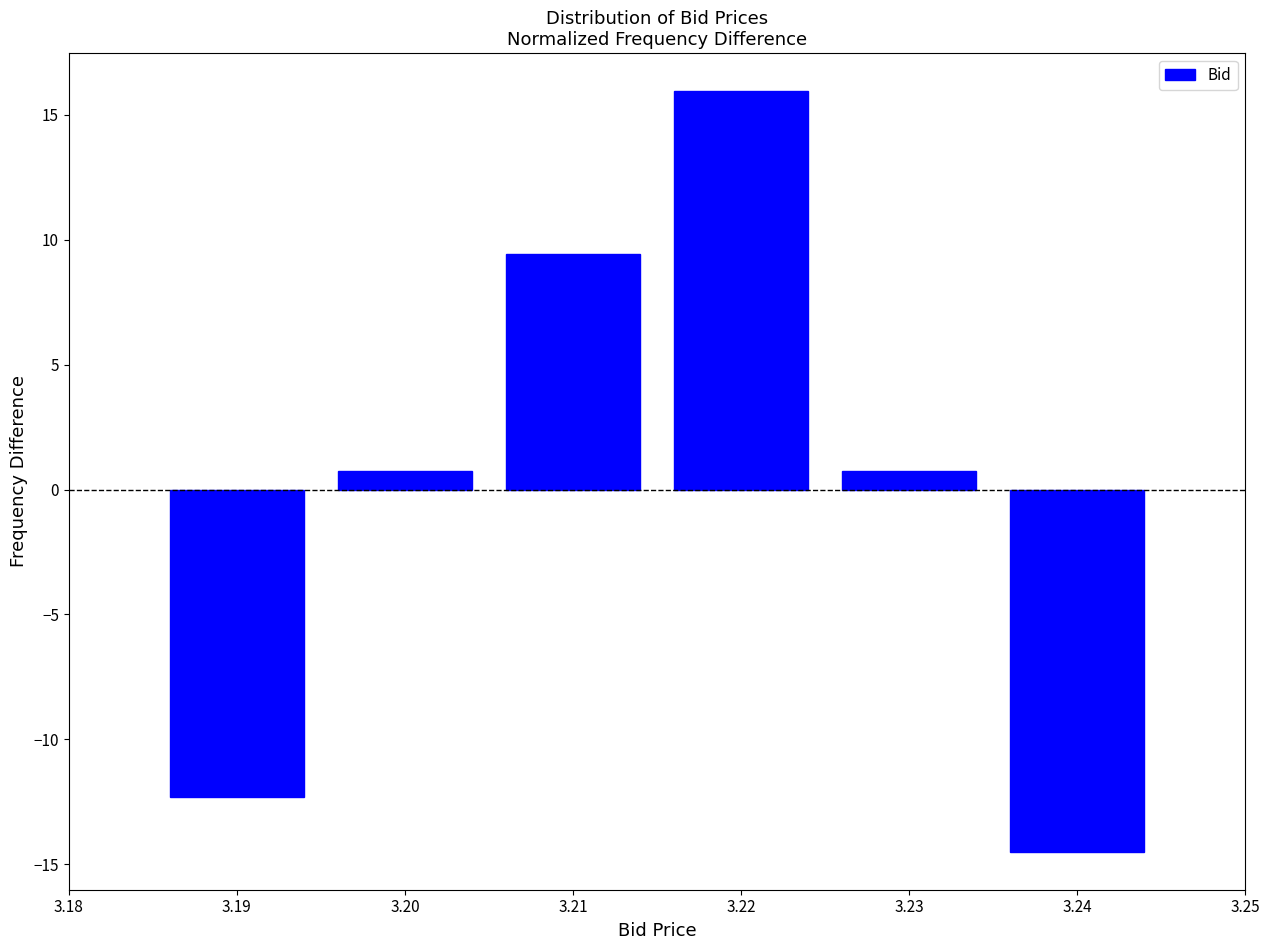

Reading left to right, what are all the values shown in this chart?

-12.3	0.7	9.4	15.9	0.7	-14.5